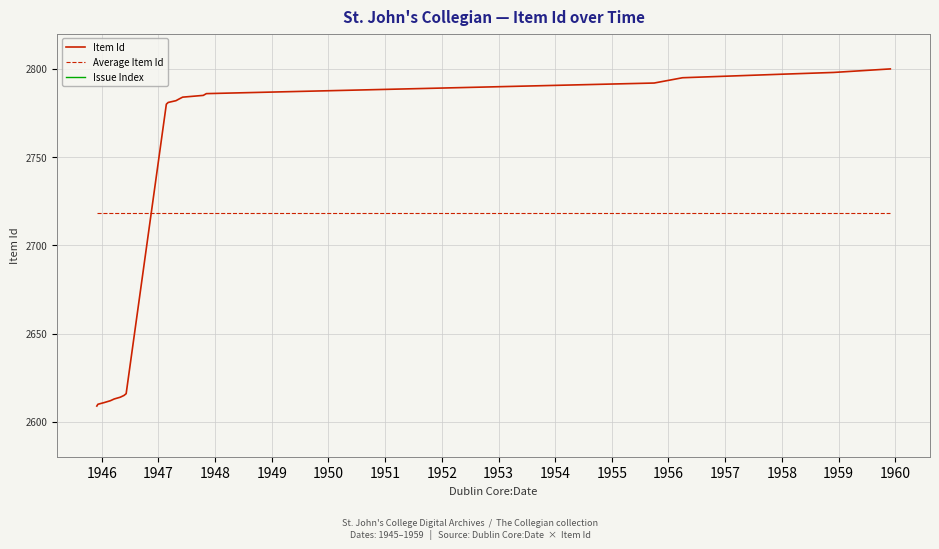

What is the maximum value for Average Item Id?

2718.2